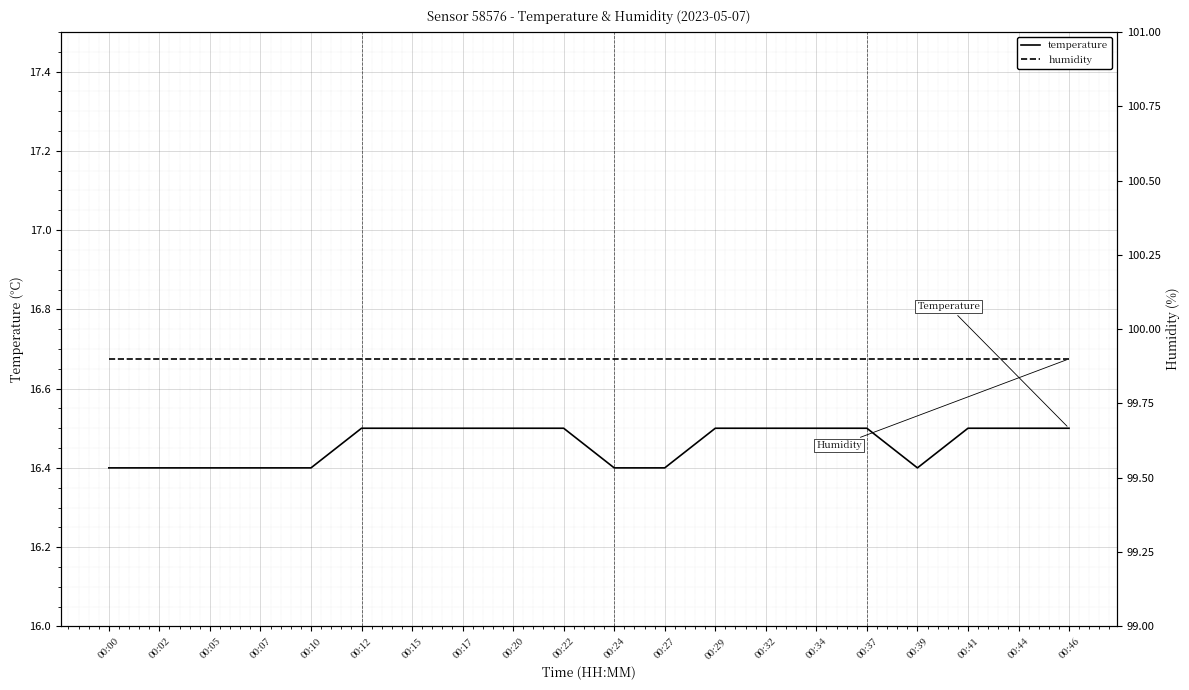

Which label corresponds to the smallest value in the chart?

00:00